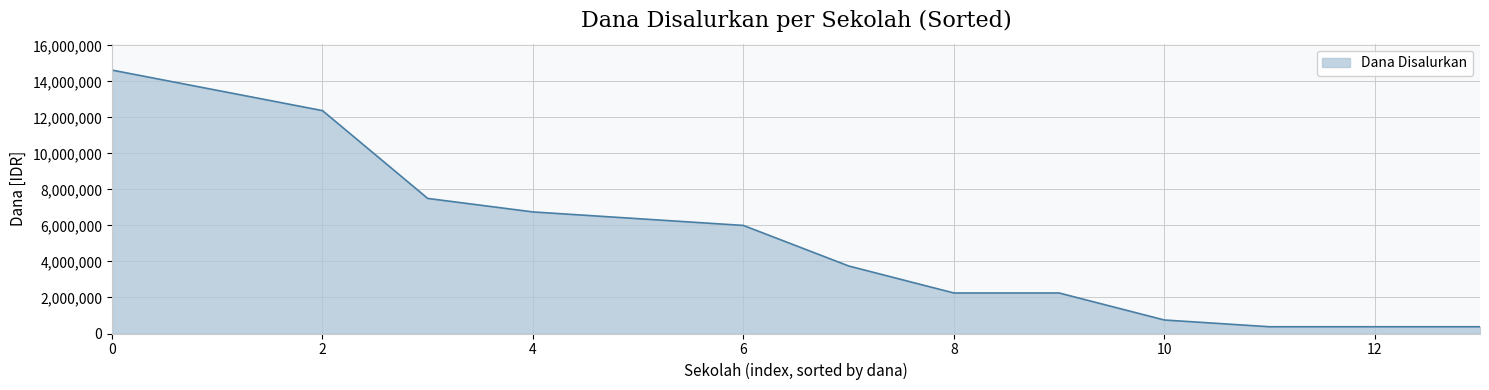

What is the sum of all values?

77250000